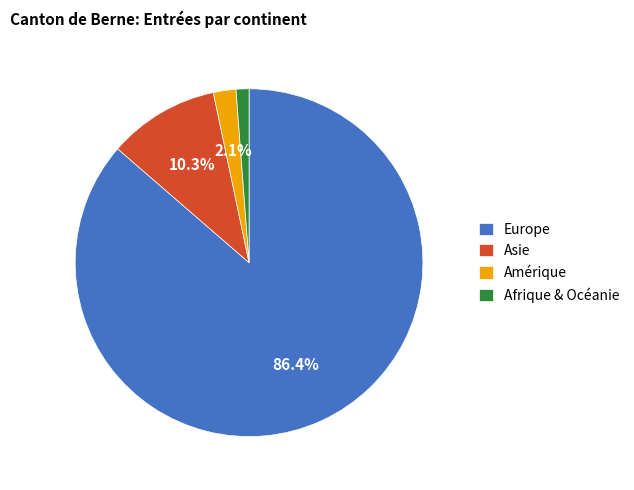

Is it true that Asie is 33% of the pie?

False